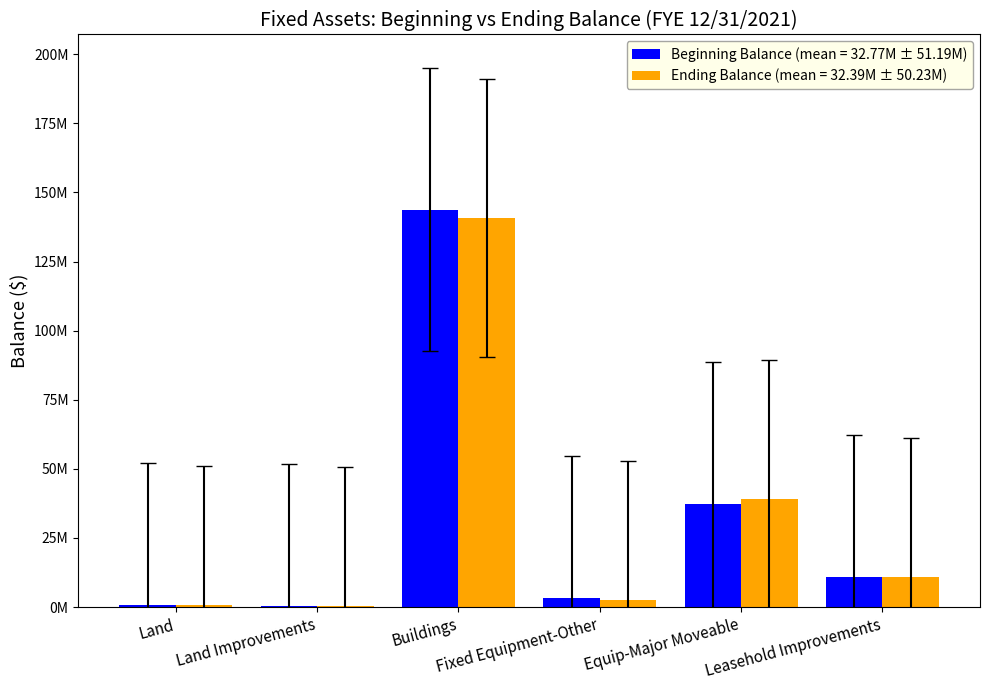

At how many categories does at least one series exceed 130524378?

1